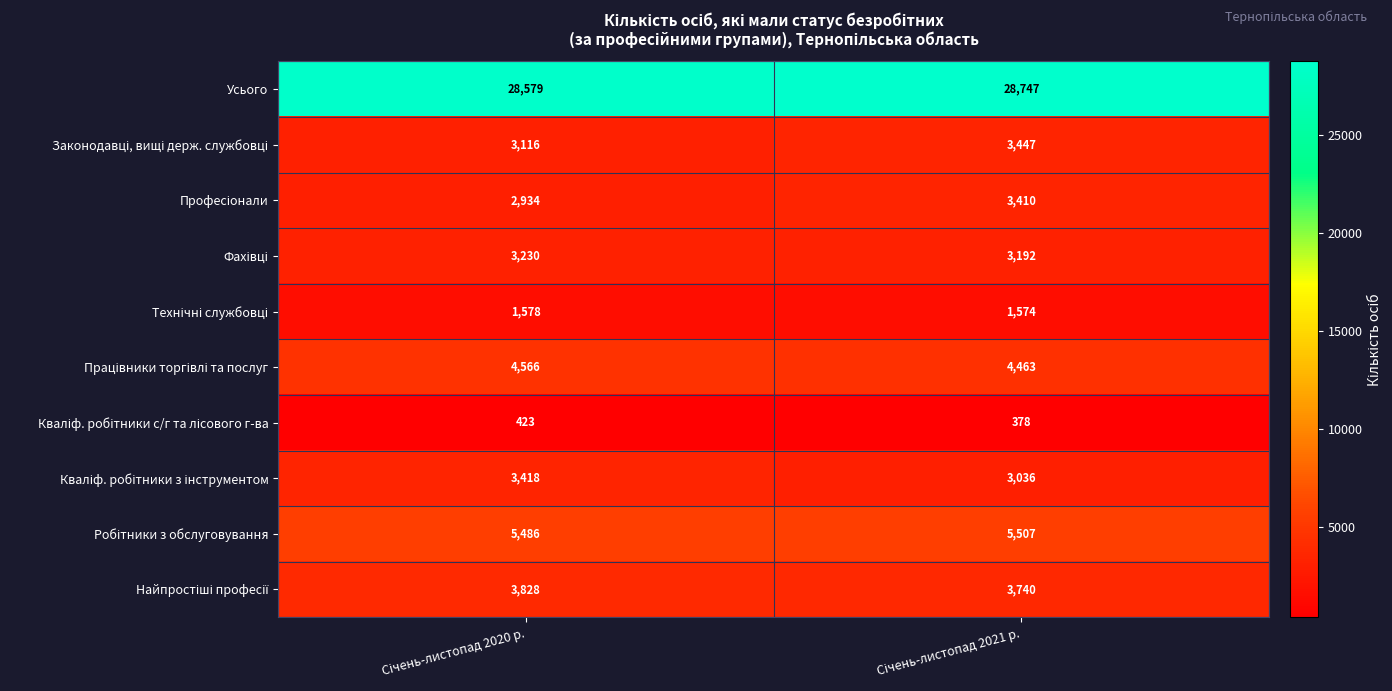

What is the minimum value shown in the chart?

378